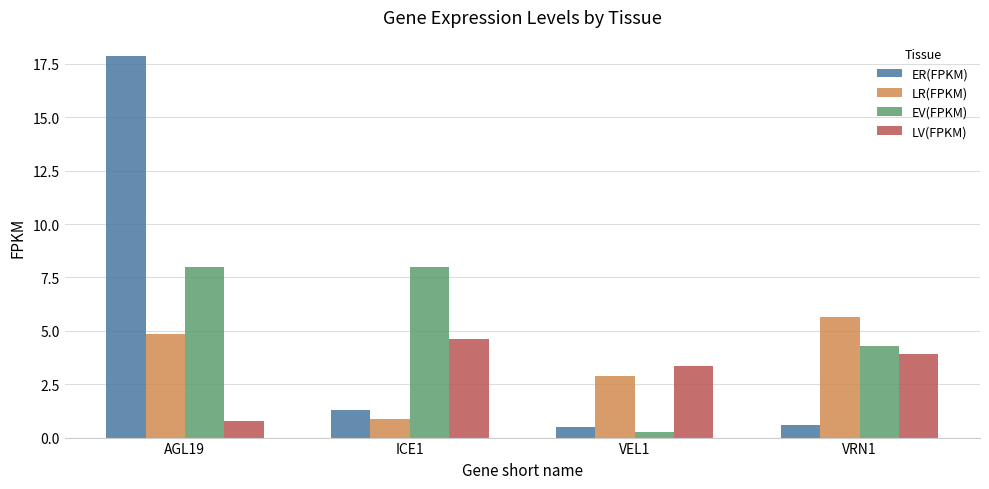

Which category has the highest value in the LR(FPKM) series?

VRN1